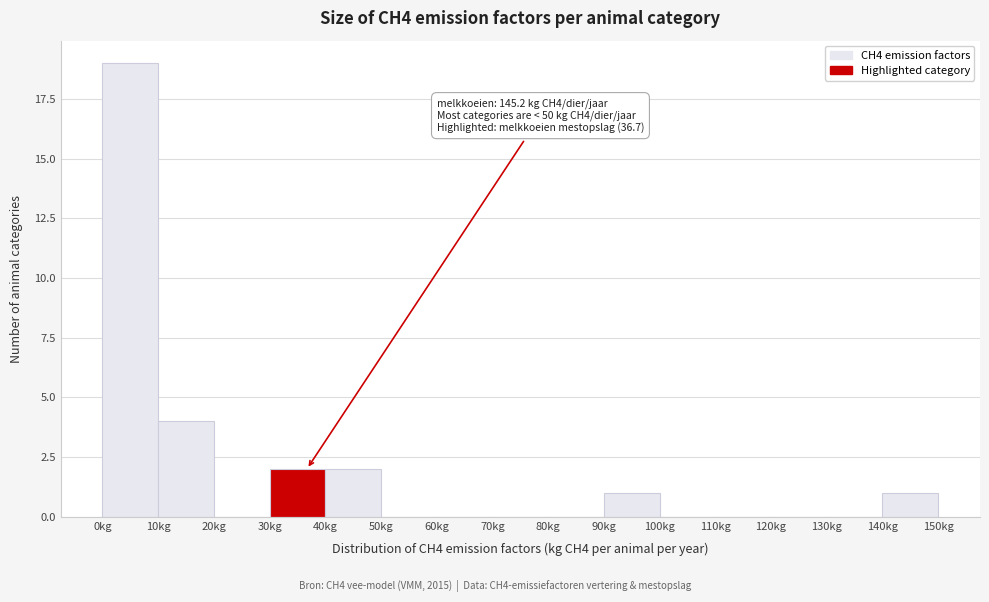

Which range on the x-axis has the tallest bar?

0 to 10